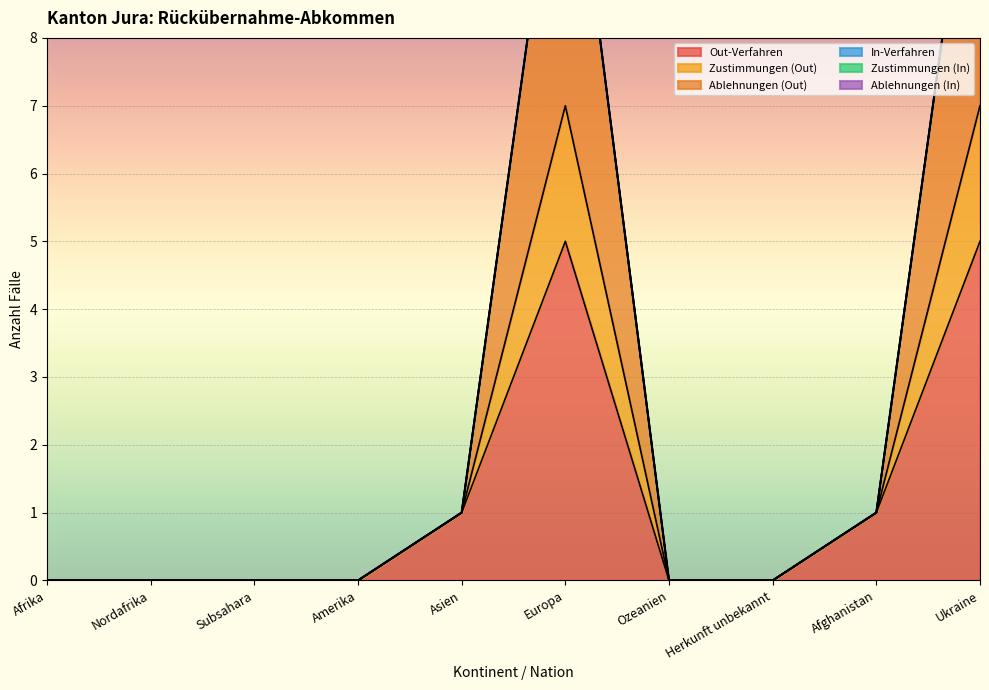

Where is Ablehnungen (Out) nearest to the value 6?

Asien